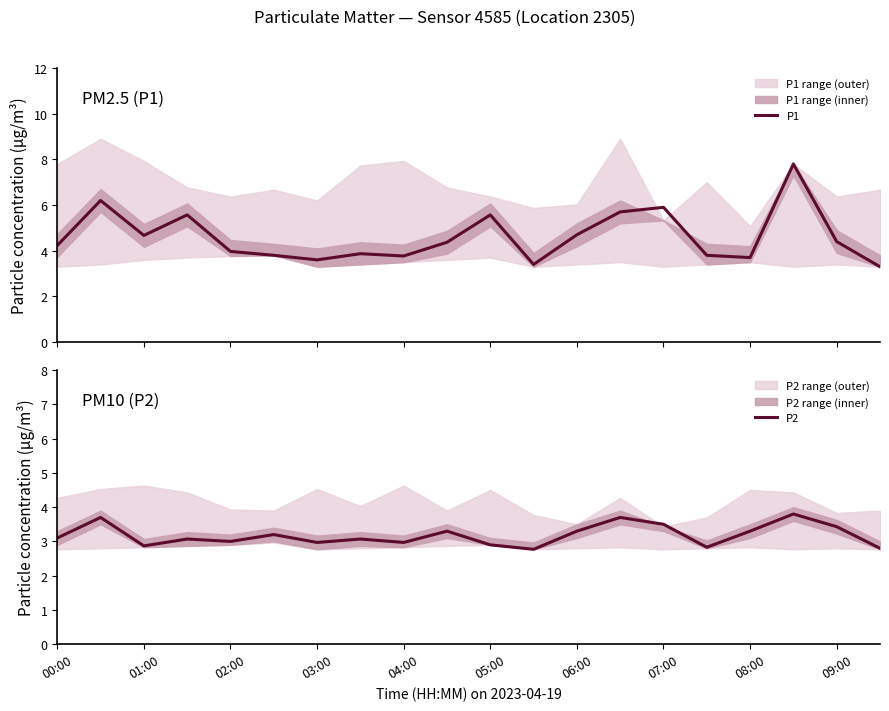

The P2 series shows 1.6 at 06:00. True or false?

False